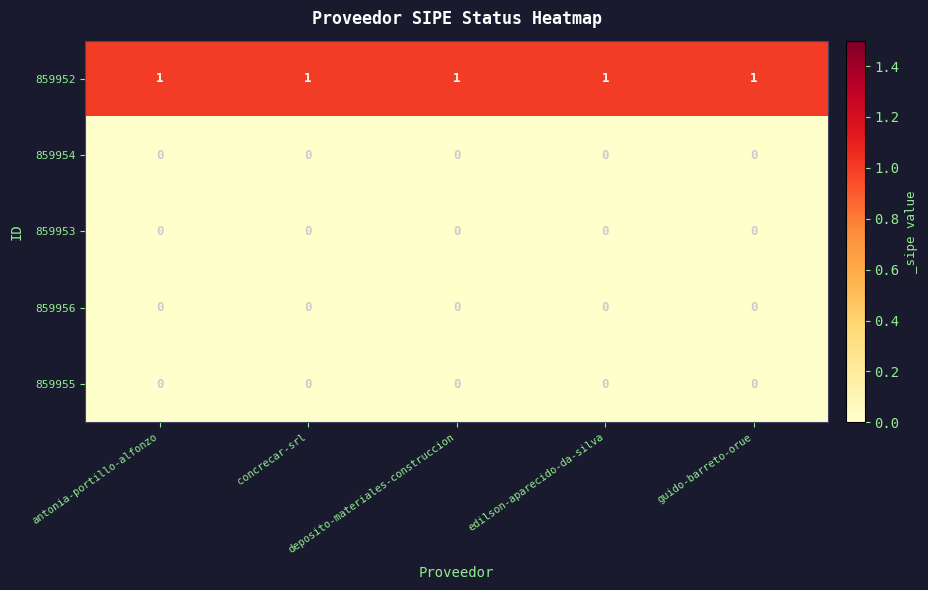

At how many categories does at least one series exceed 0?

5